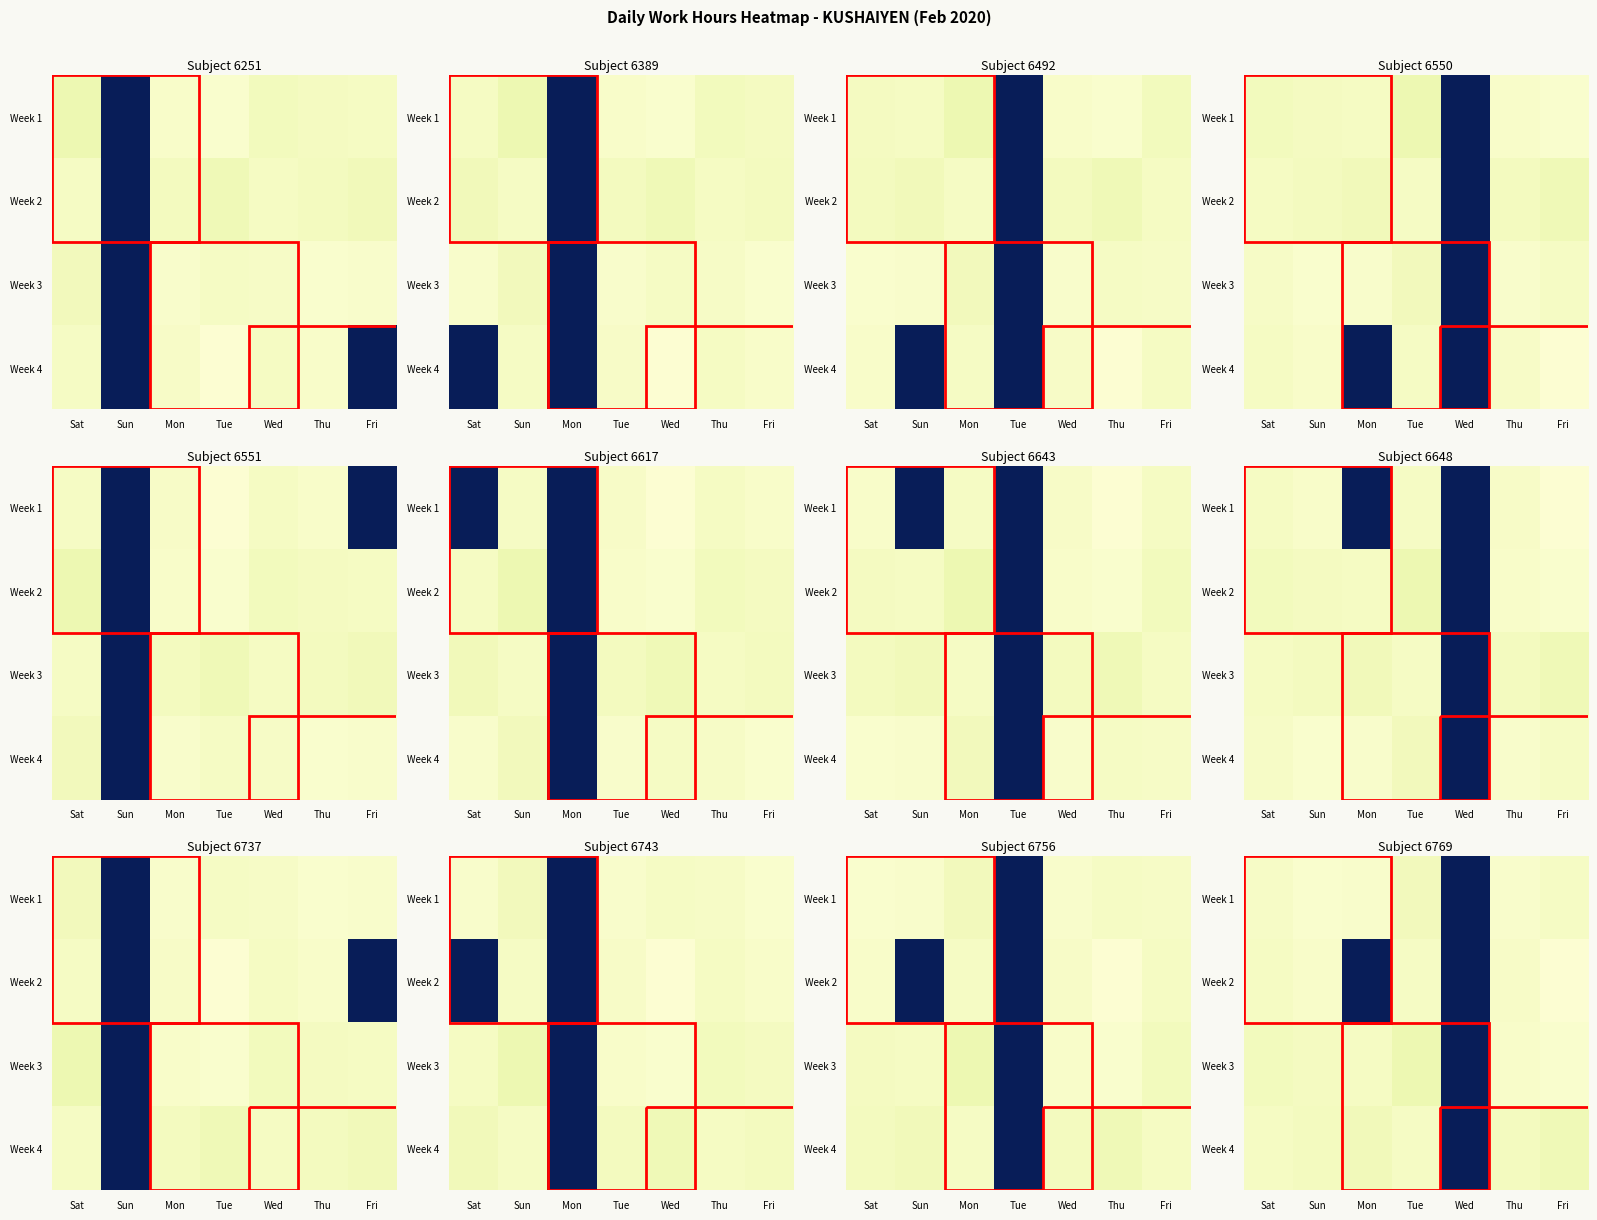

How many values in the Week 2 series are below 9?

2